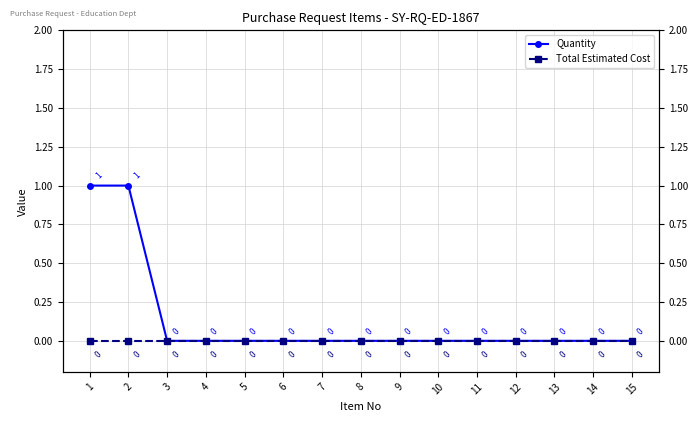

The Quantity series shows 0 at 14. True or false?

True